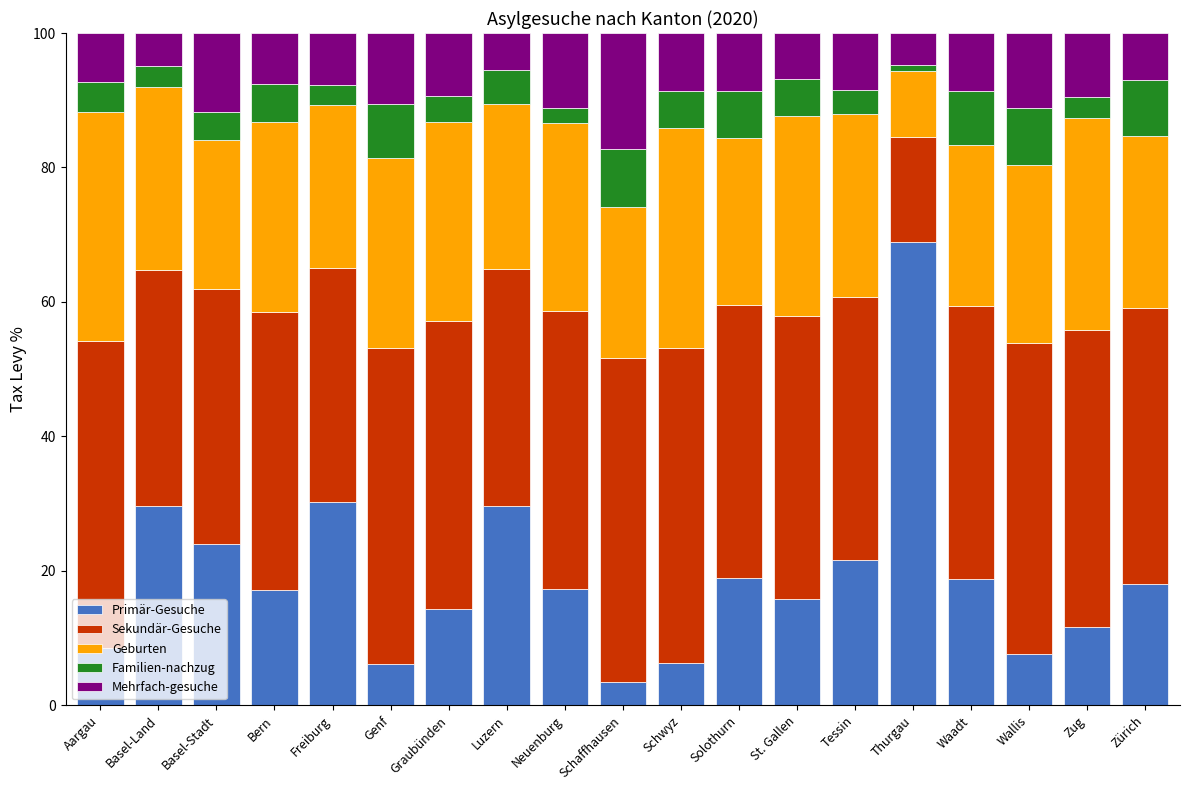

Read the Primär-Gesuche value at Waadt.

18.8